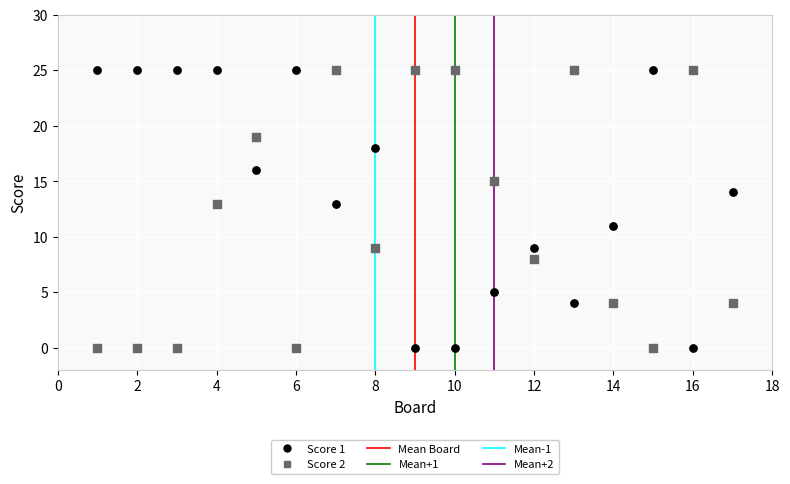

Across all data points, what is the range of X values (max minus min)?

16